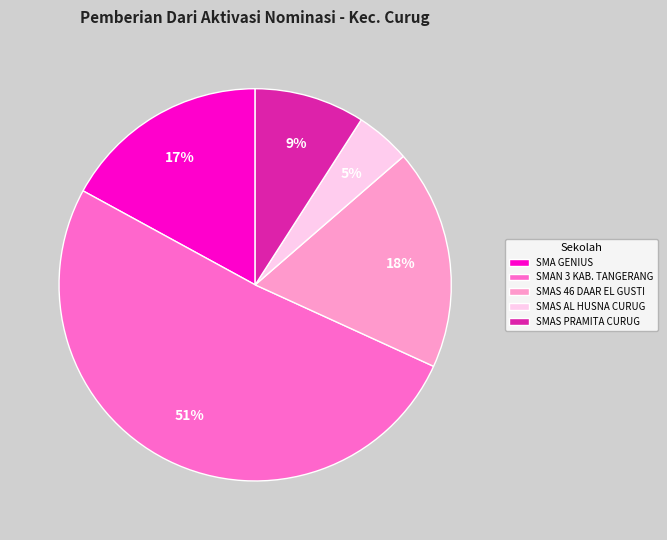

To the nearest percent, what is the difference between the SMAN 3 KAB. TANGERANG and SMAS PRAMITA CURUG slice percentages?

42%